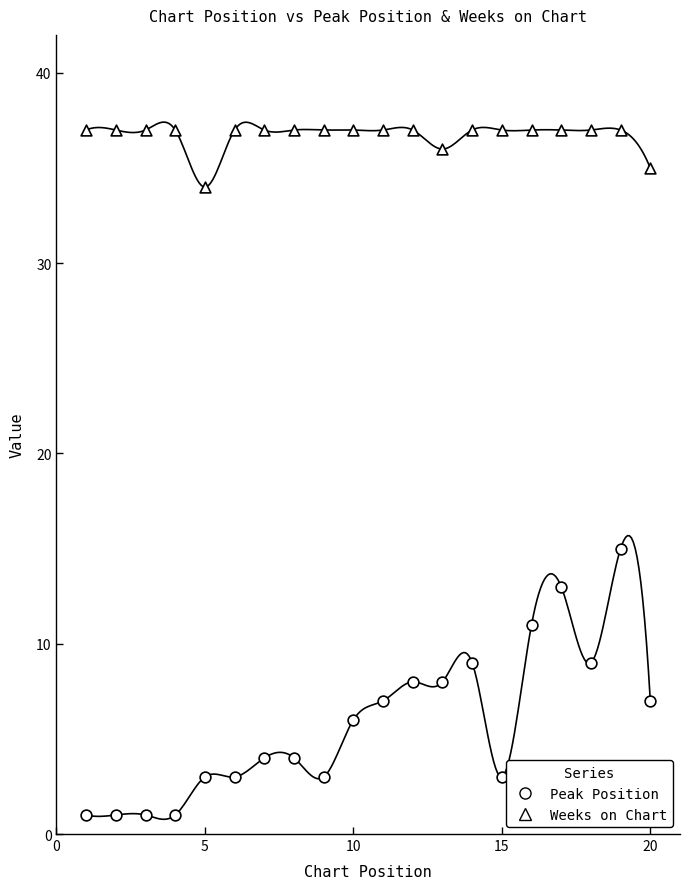

How many points are shown in the scatter plot?

40